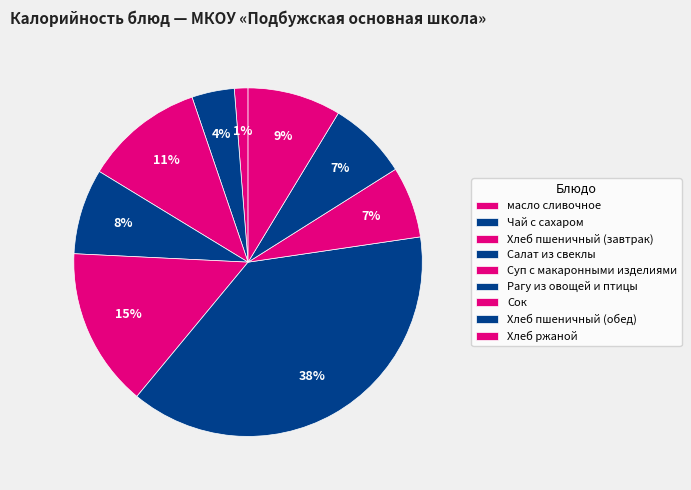

Between Чай с сахаром and Хлеб пшеничный (обед), which is larger?

Хлеб пшеничный (обед)